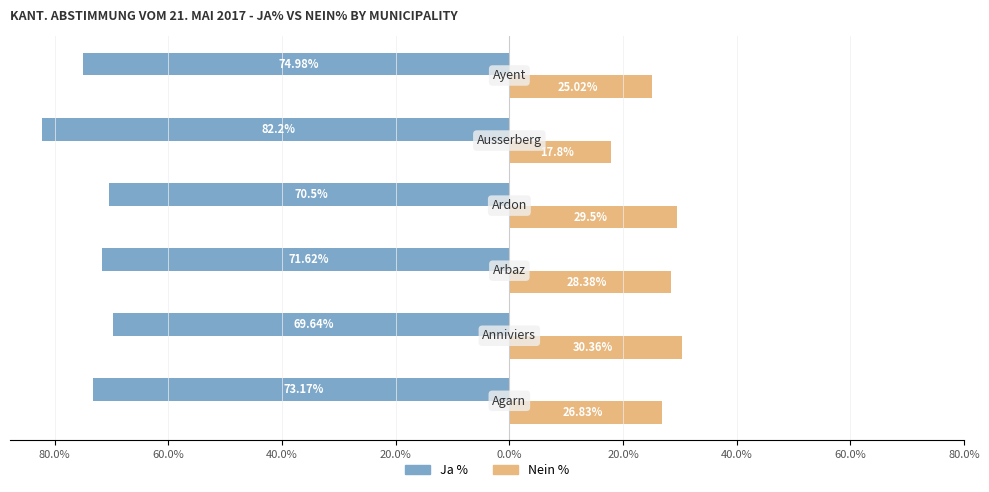

What are all the series names shown in the legend?

Ja %, Nein %